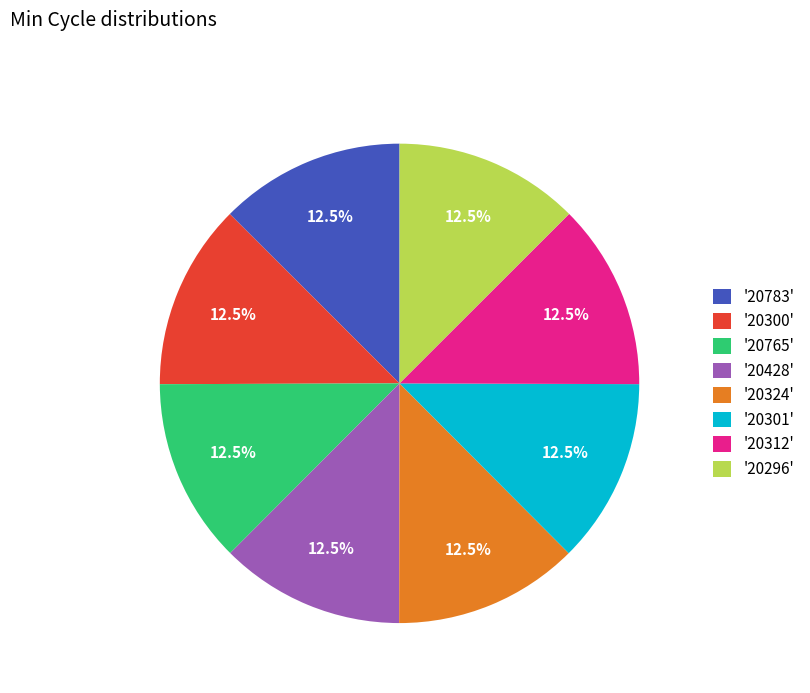

Combined, do '20296' and '20428' account for over 50%?

No